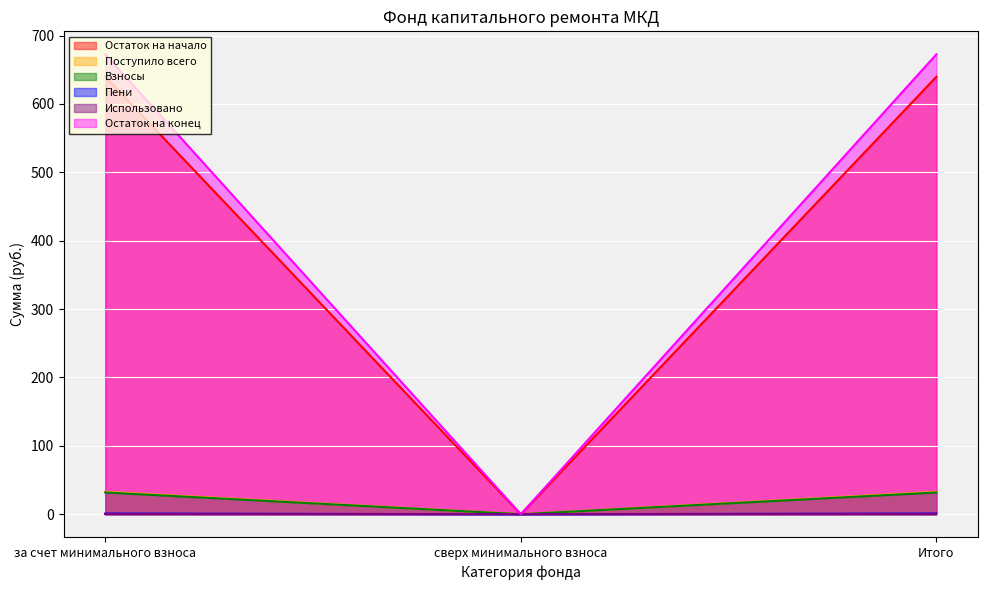

The value of Пени at за счет минимального взноса is 1.0. True or false?

True